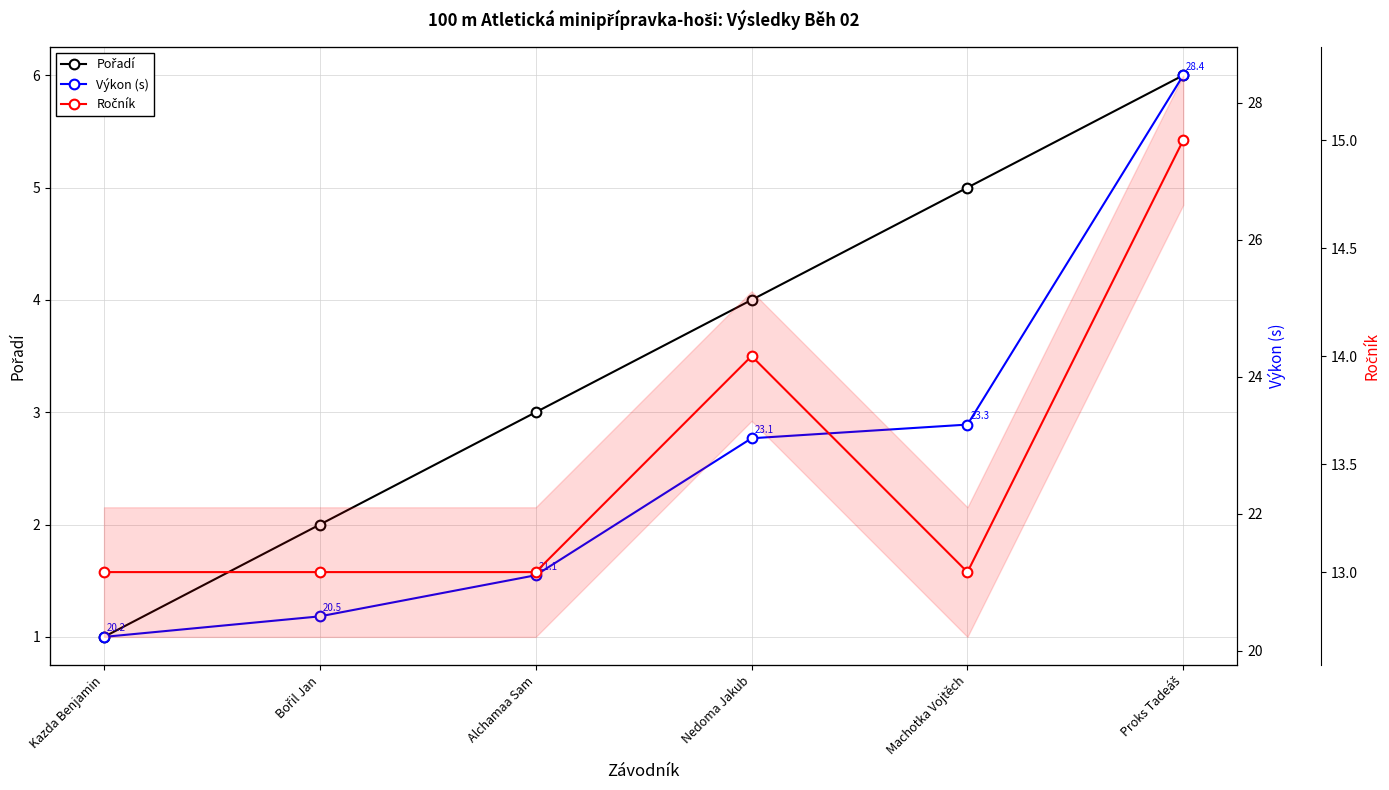

What is the label of the 1st point from the right?

Proks Tadeáš